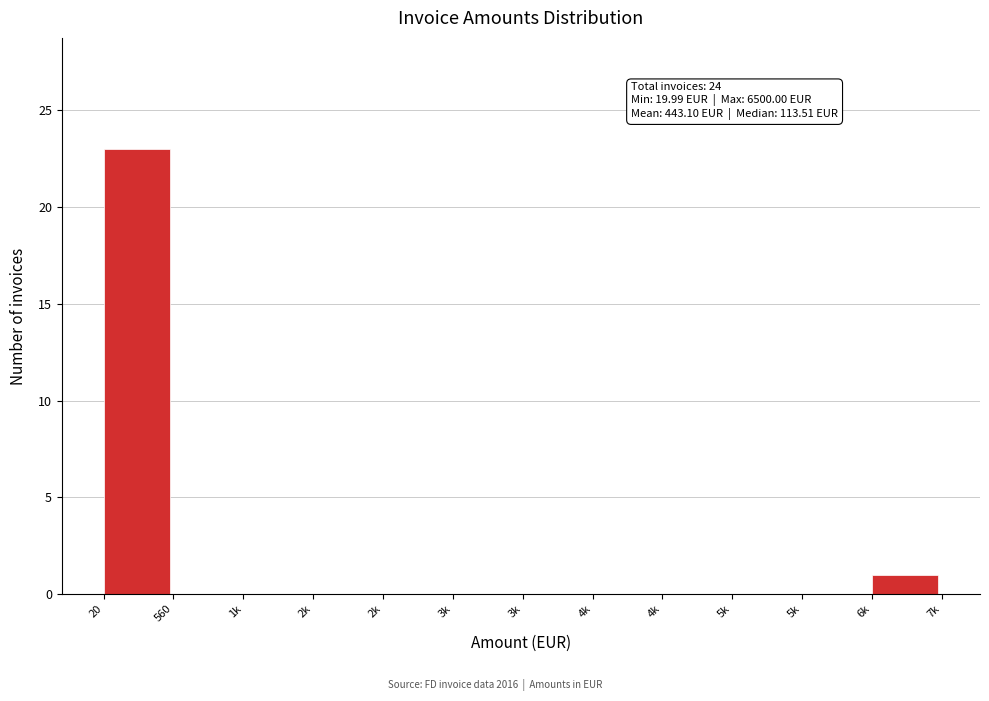

How many data points does each series have?

12